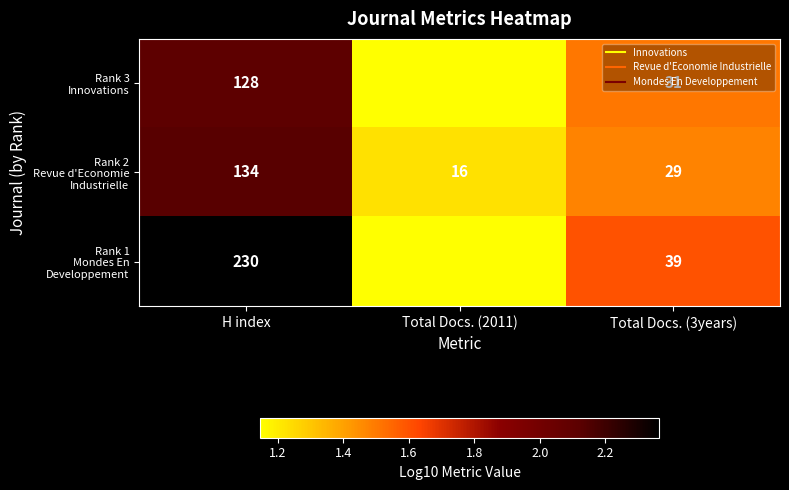

What is the maximum value shown in the chart?

230